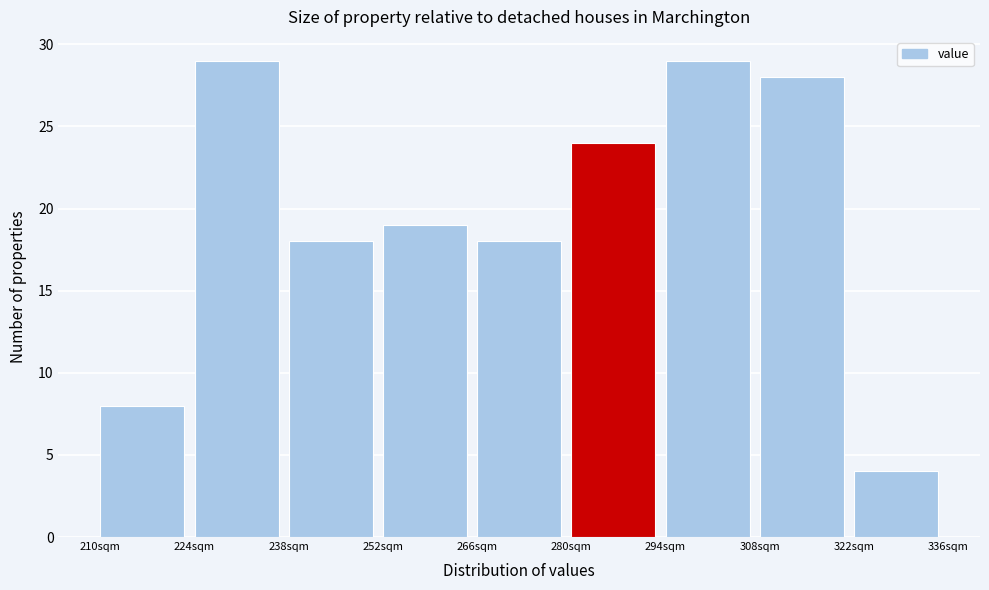

What is the height of the bar covering 224 to 238 on the x-axis? The values are not printed on the chart, so give them approximately, as read against the axis.

29